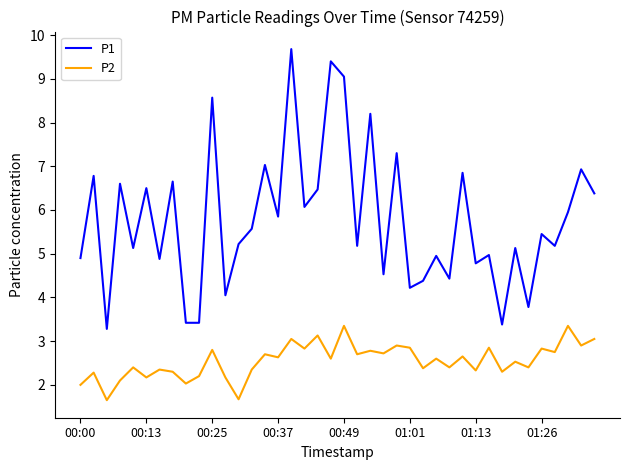

Which series has the widest spread of values?

P1